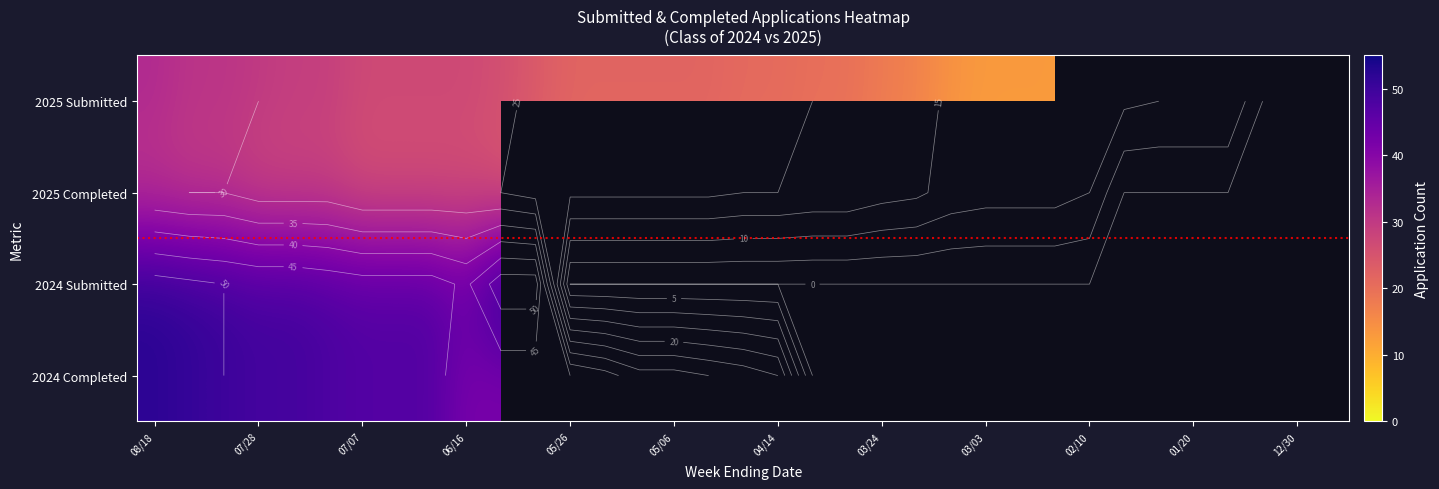

Which series has the widest spread of values?

2024 Completed